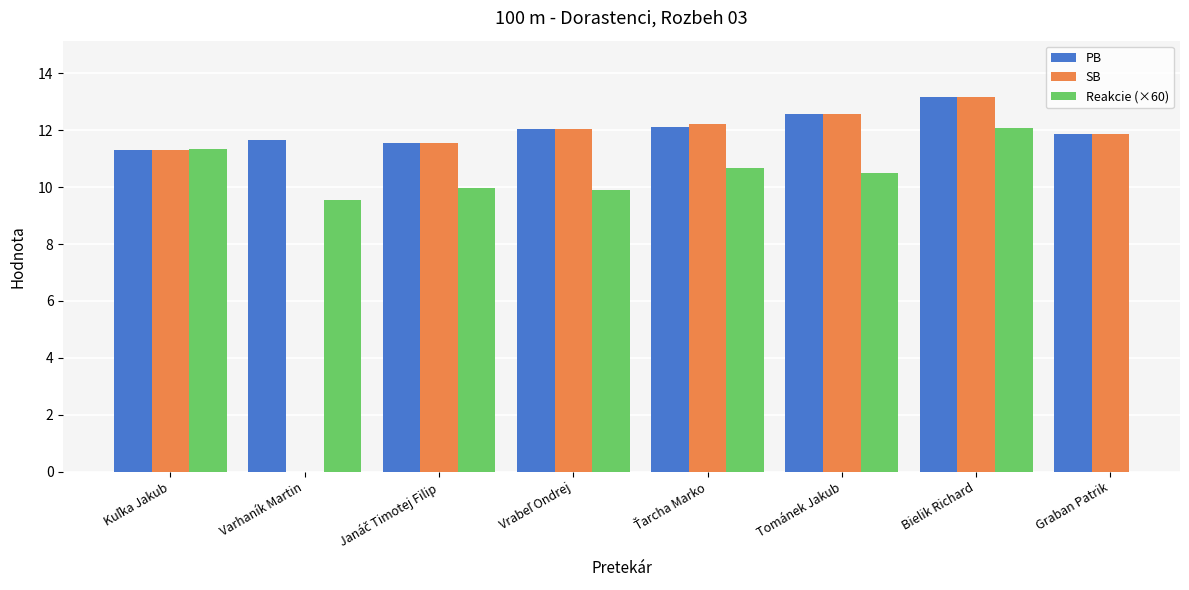

What is the label of the 5th bar from the left?

Ťarcha Marko